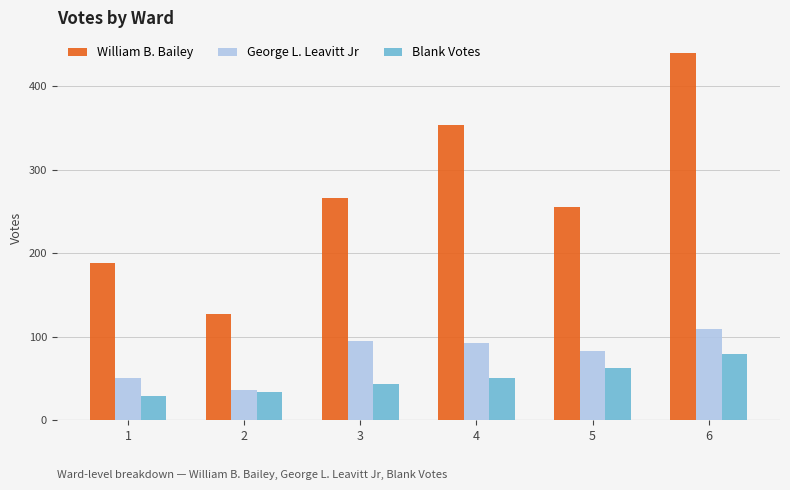

Rank the categories by Blank Votes value from lowest to highest.

1, 2, 3, 4, 5, 6